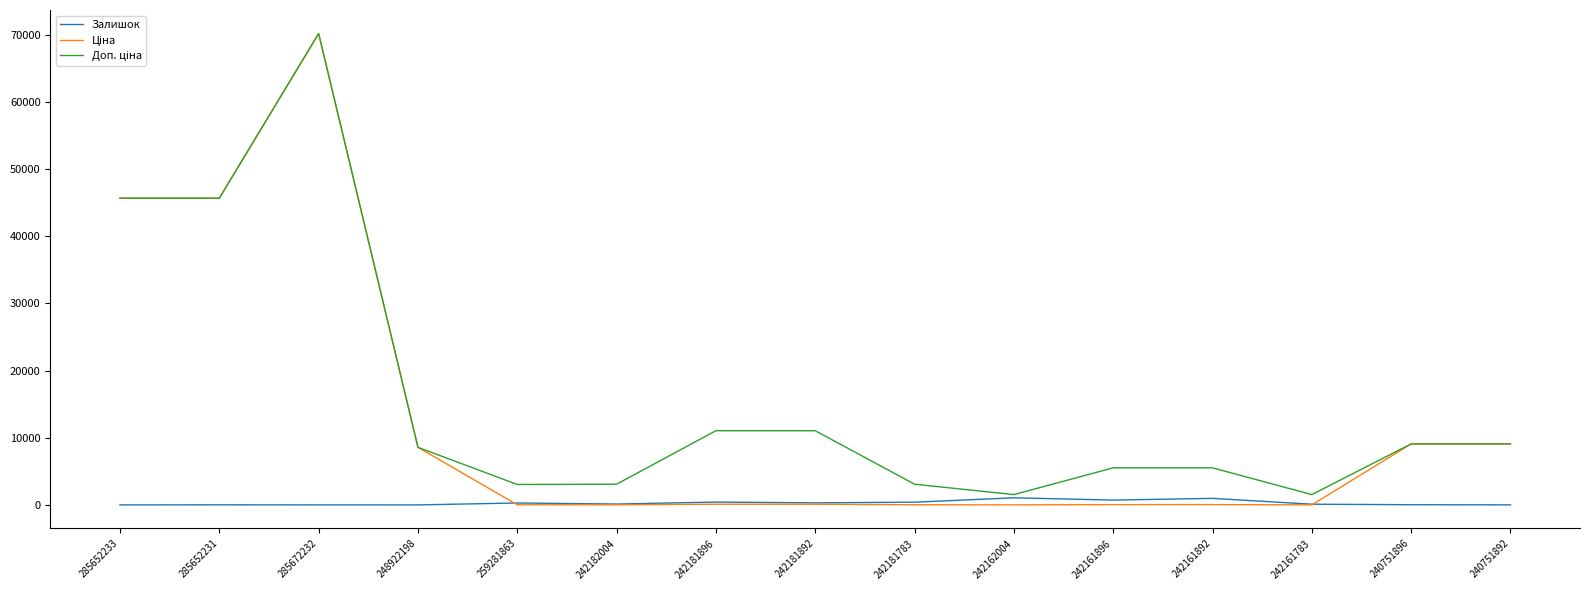

What is the greatest value displayed?

70181.6